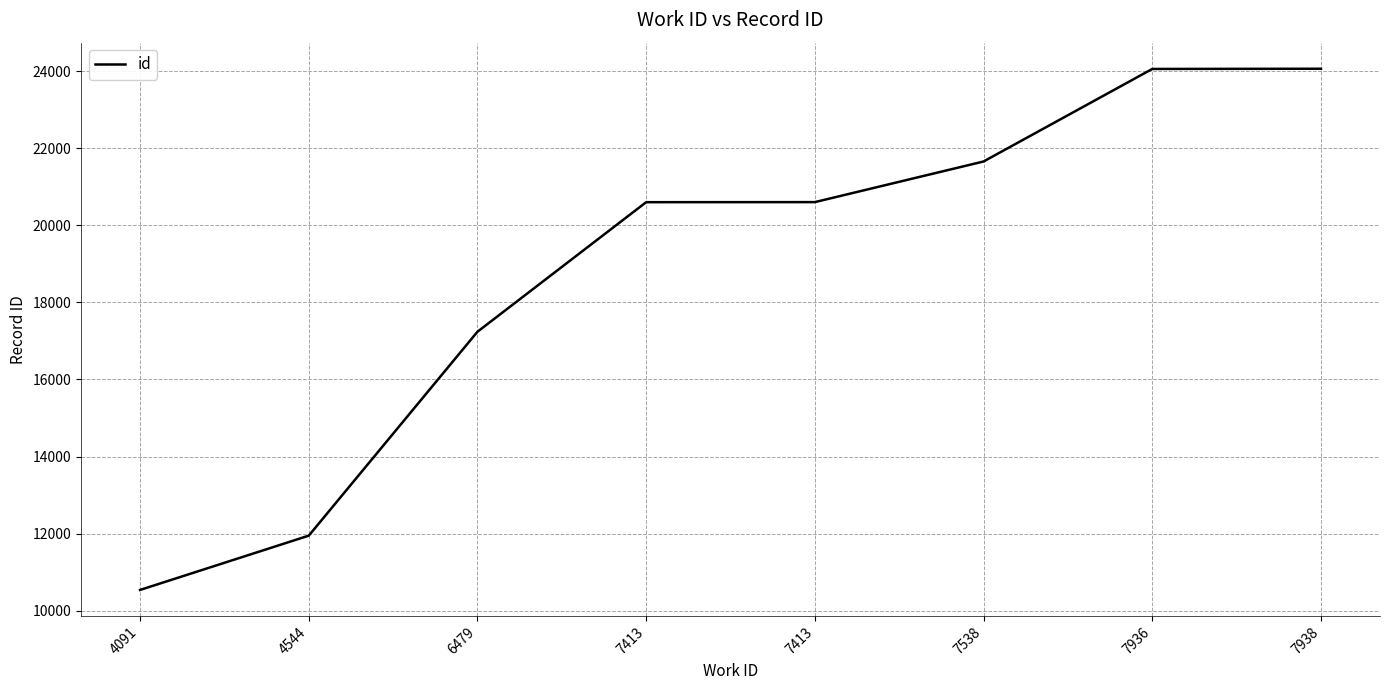

What is the sum of all values?

150684